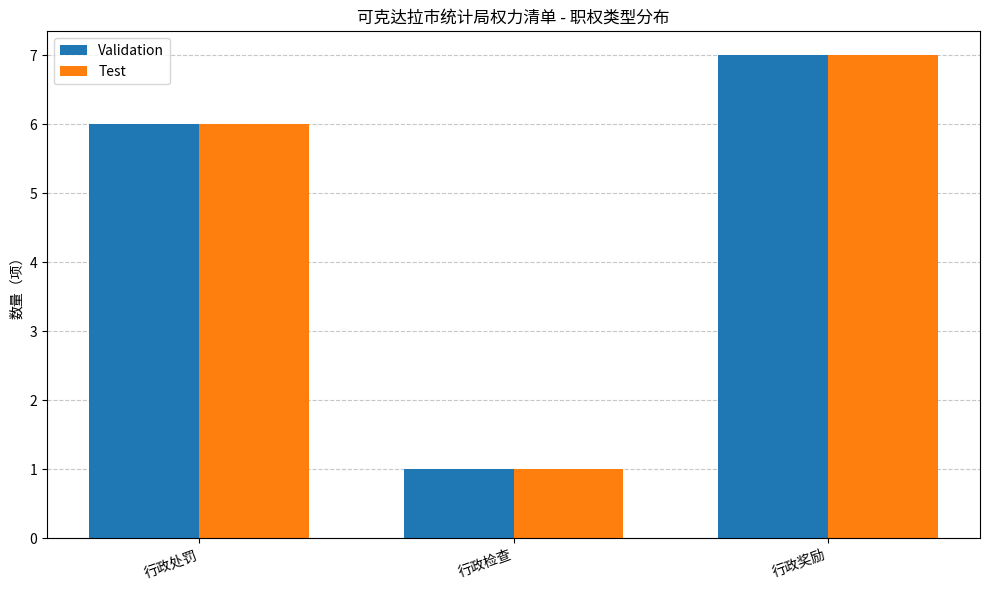

At which label does Validation reach its minimum?

行政检查